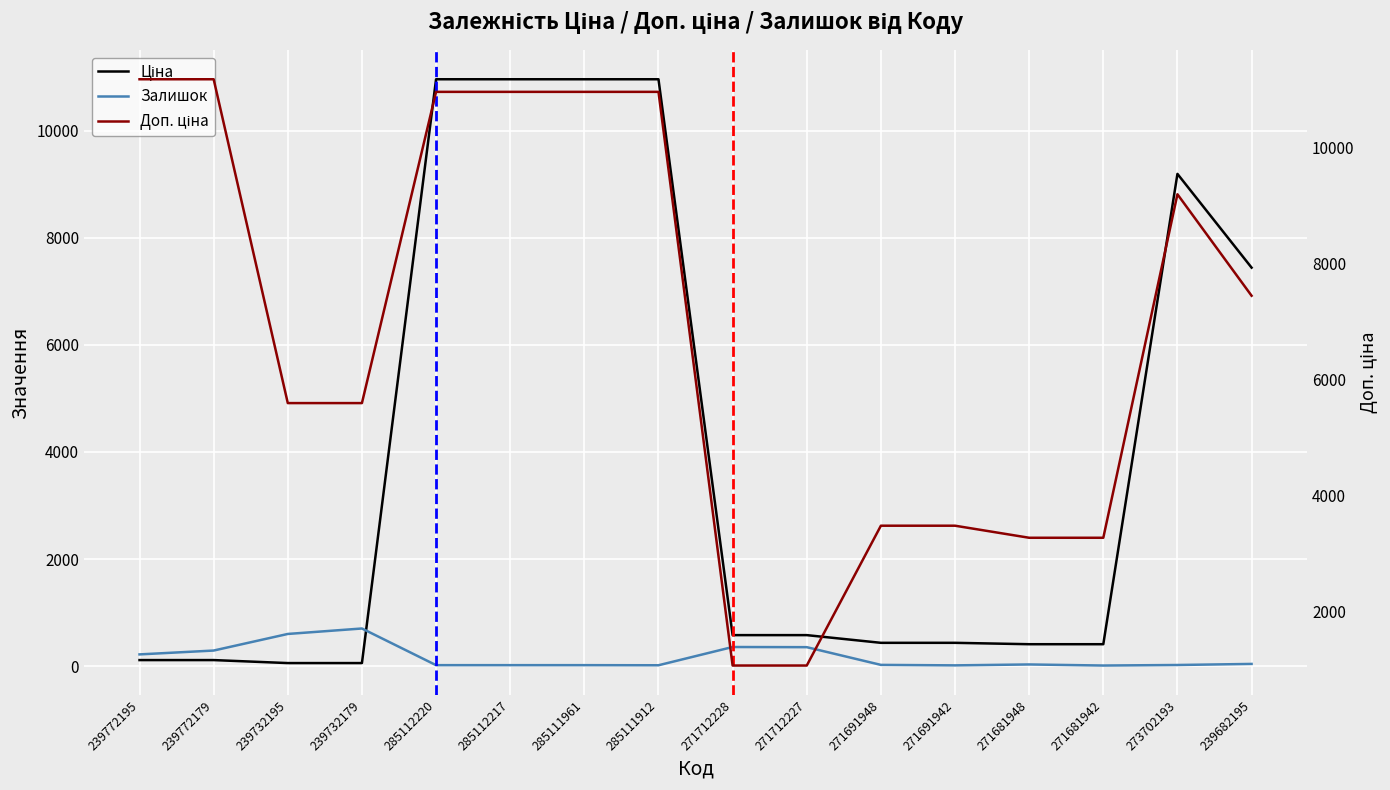

What is the average value of the Доп. ціна series?

6852.8